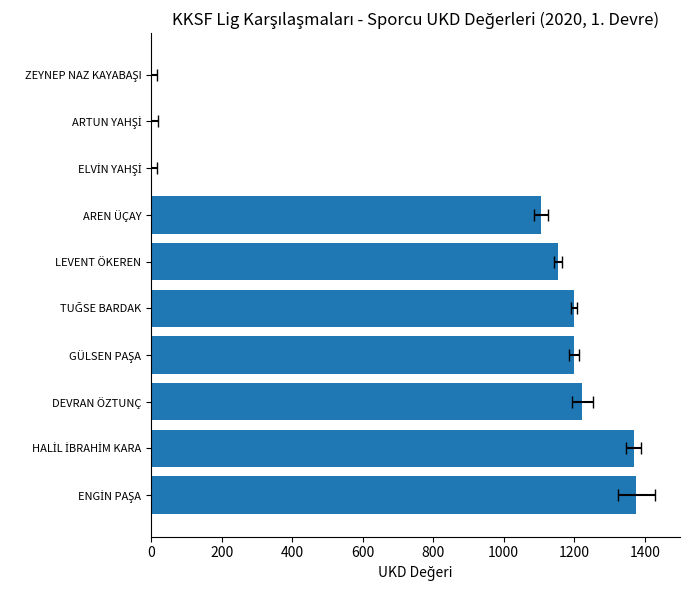

Is it true that the value at ENGİN PAŞA is 660?

False